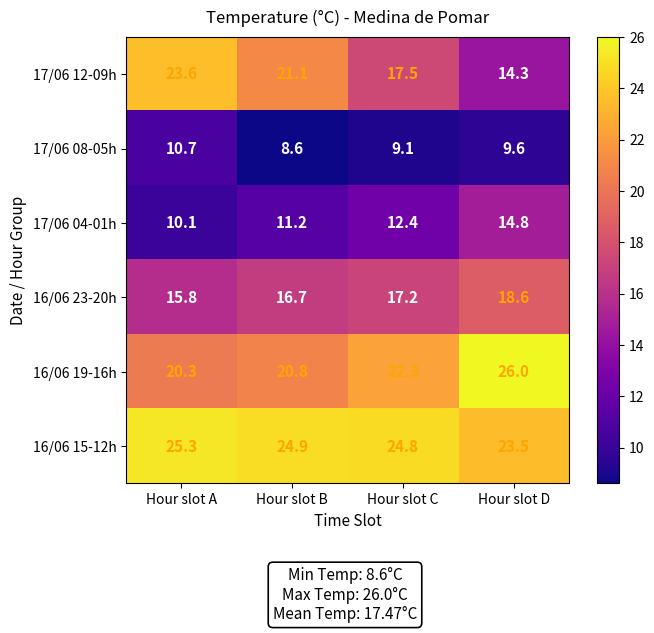

Between Hour slot C and Hour slot D, which series saw the biggest shift?

16/06 19-16h